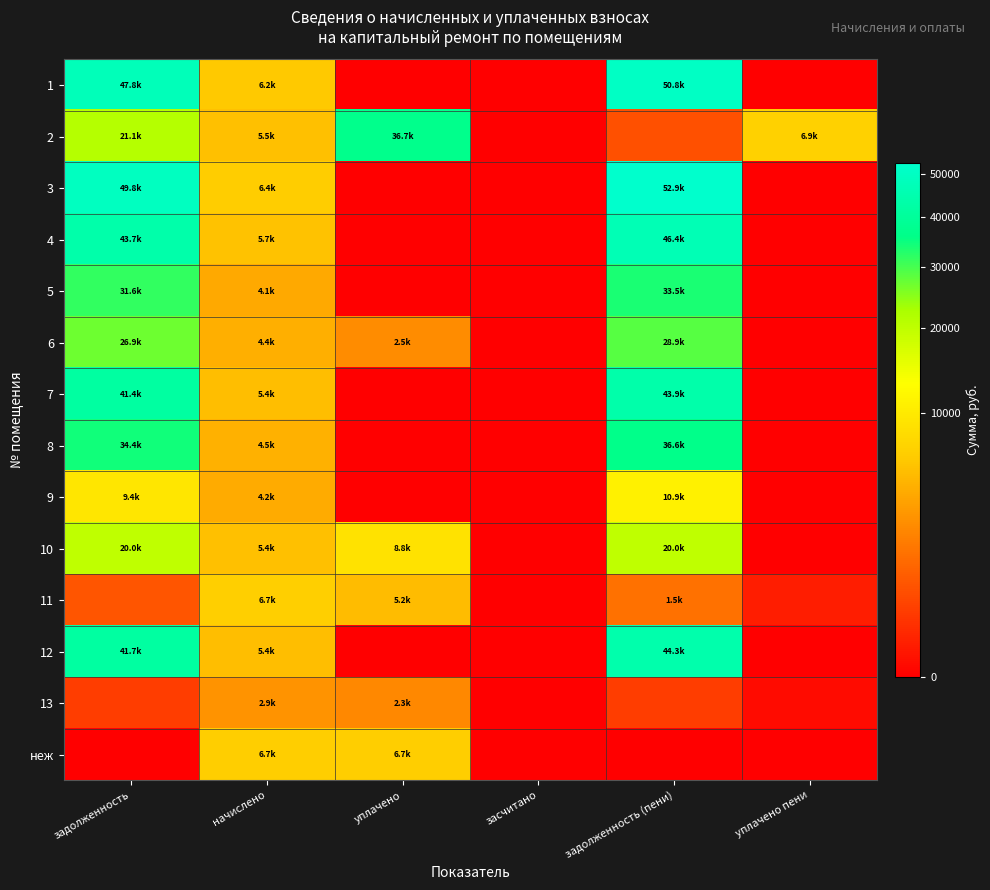

At how many categories does at least one series exceed 13876?

3